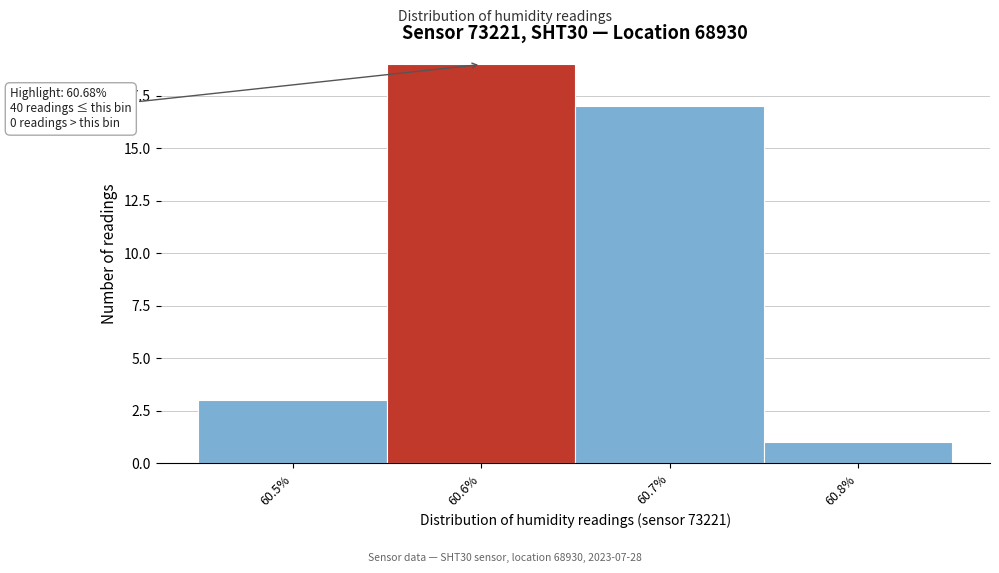

Reading right to left, list all the values displayed in this chart.

1	17	19	3